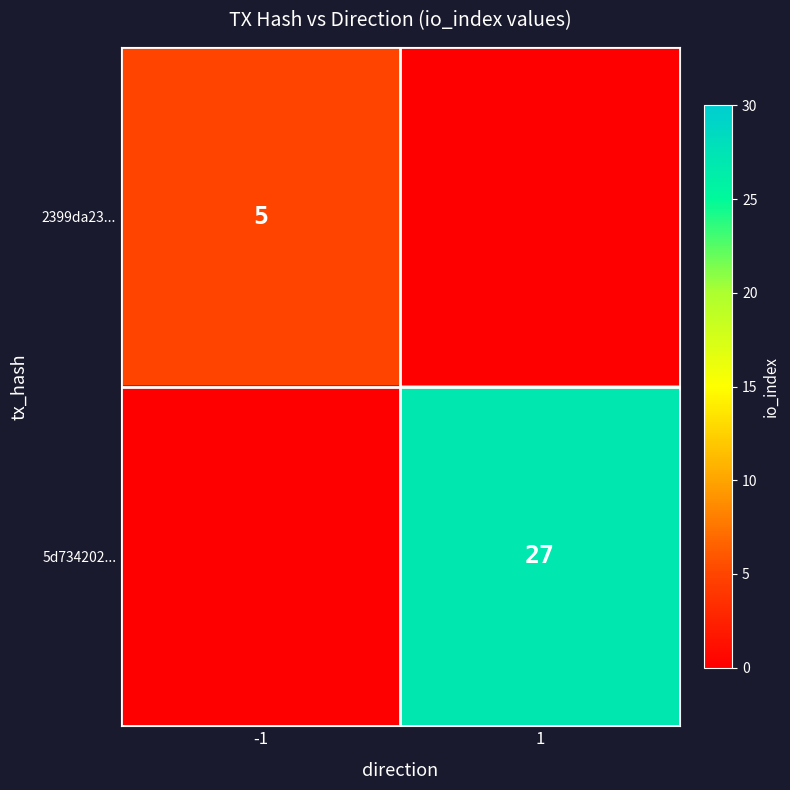

Is it true that 5d734202... equals 27 at 1?

True